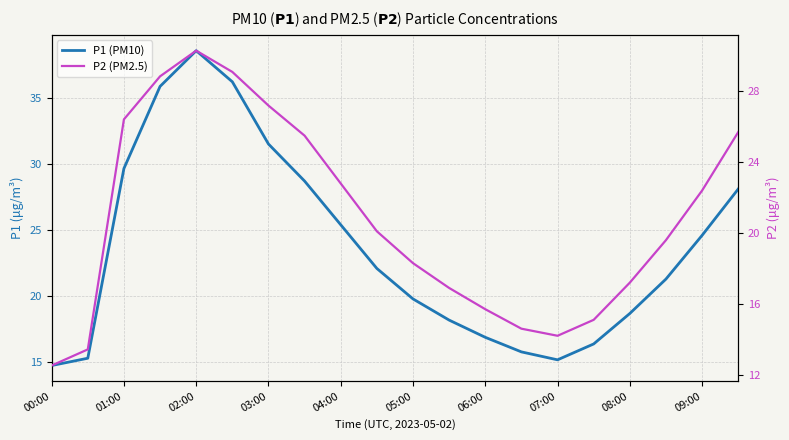

What is the difference between the maximum and second lowest values in the P1 (PM10) series?

23.3